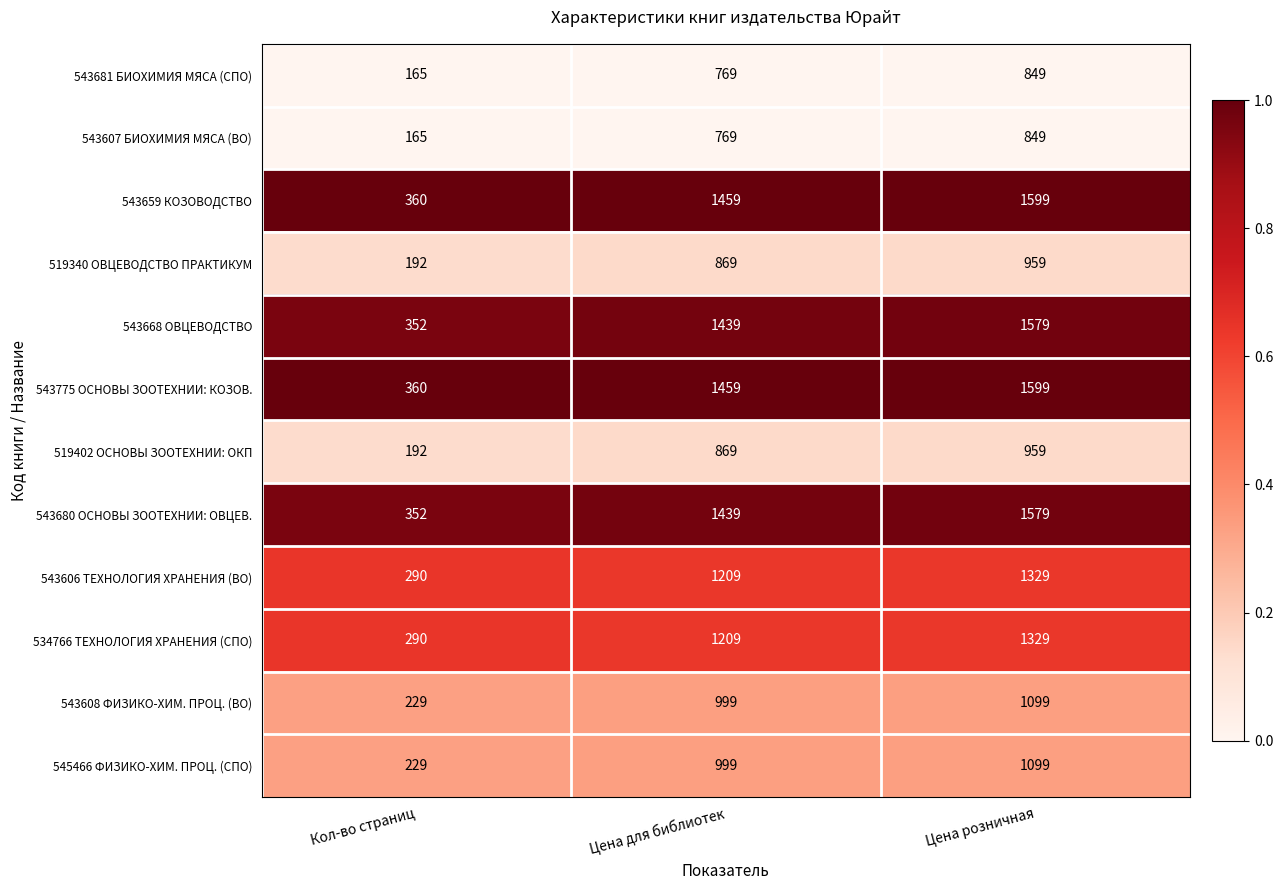

Which category has the highest value in the 543681 БИОХИМИЯ МЯСА (СПО) series?

Цена розничная